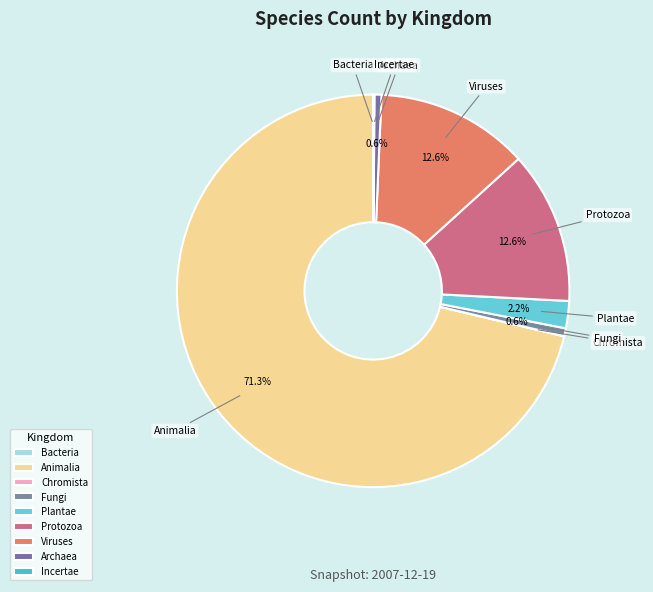

Combined, do Fungi and Viruses account for over 50%?

No